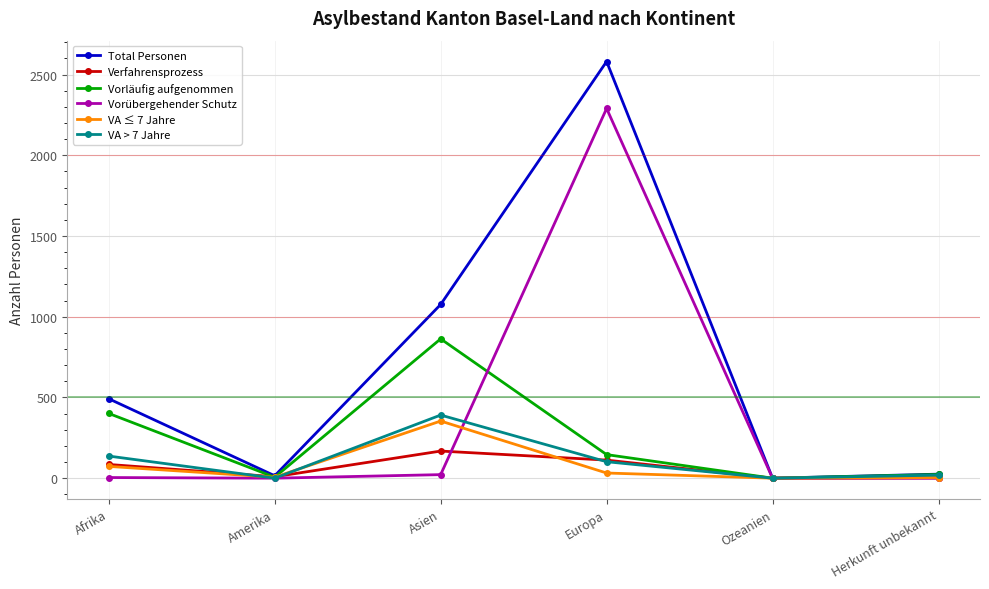

Which series has the largest range (max minus min)?

Total Personen